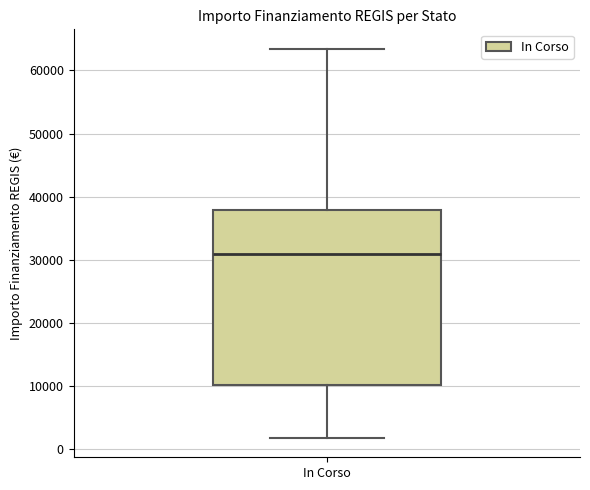

Read this box plot against the y-axis: the position of the median line, the range covered by the box, and the ends of both whiskers. The values are not printed on the chart, so give them approximately, as read against the axis.

median 31000, box 10000 to 38000, whiskers 2000 to 63000